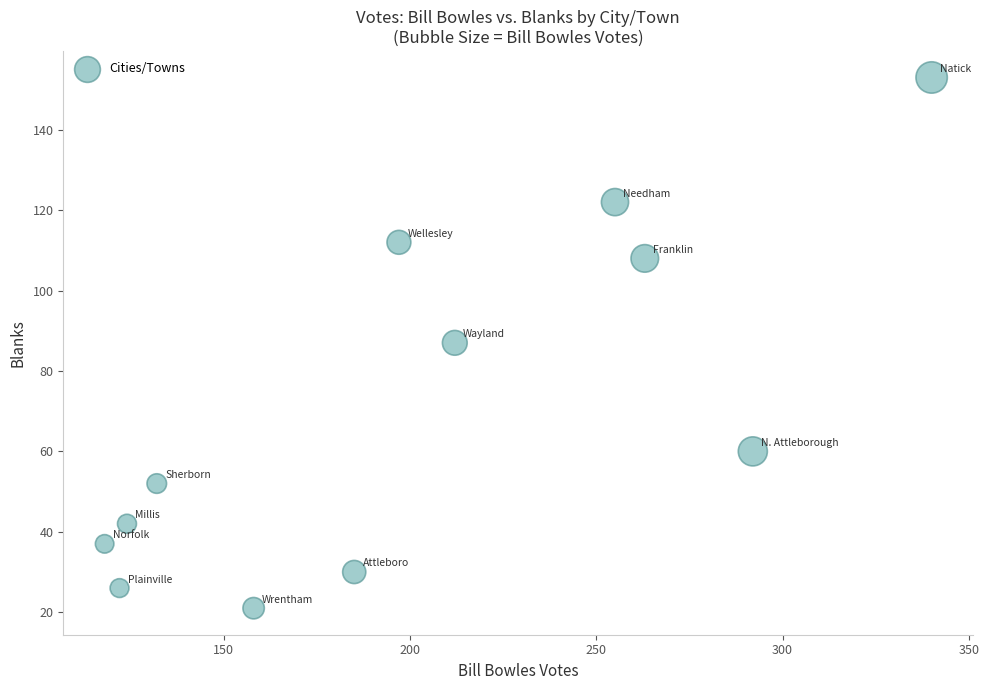

What is the average X value?

200